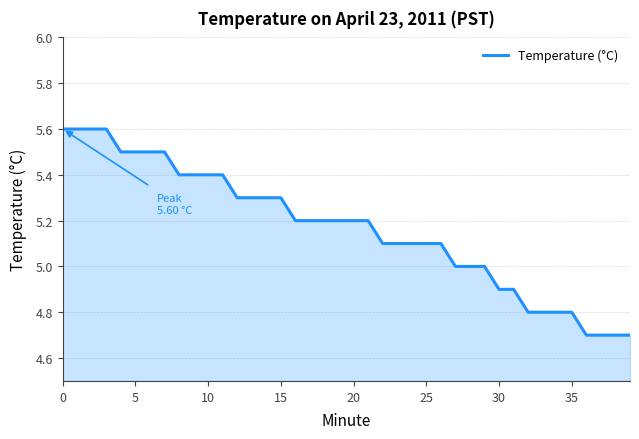

How many lines are shown in the chart?

1